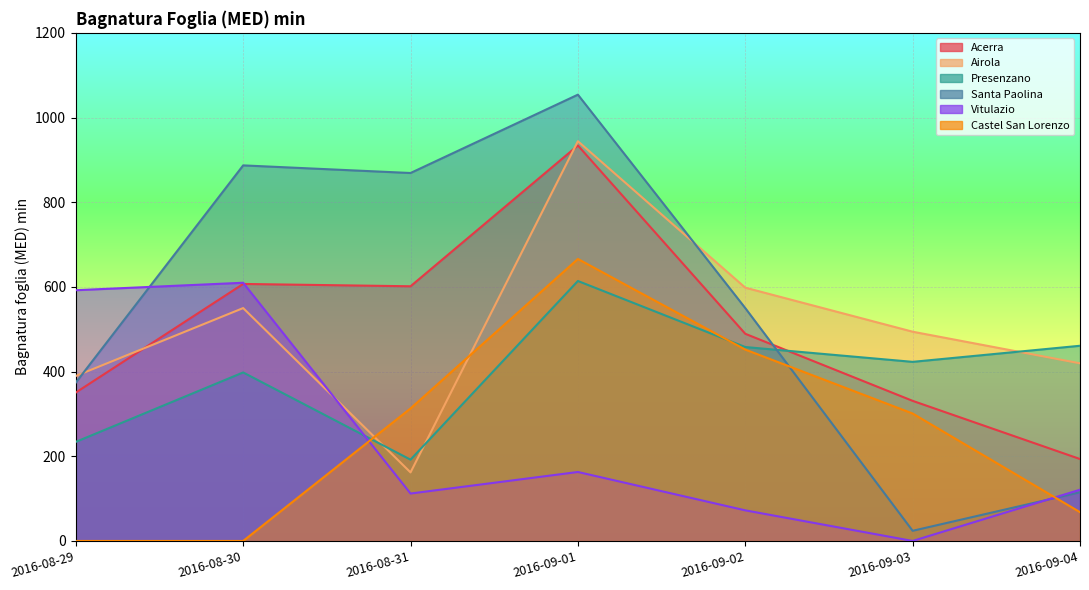

Is it true that Castel San Lorenzo equals 0.0 at 2016-08-30?

True